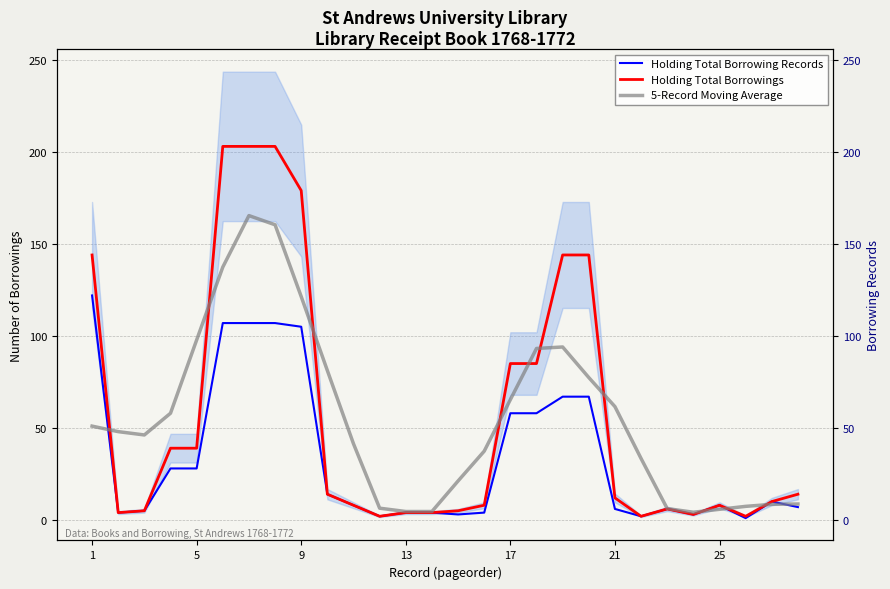

Which series has the largest range (max minus min)?

Holding Total Borrowings